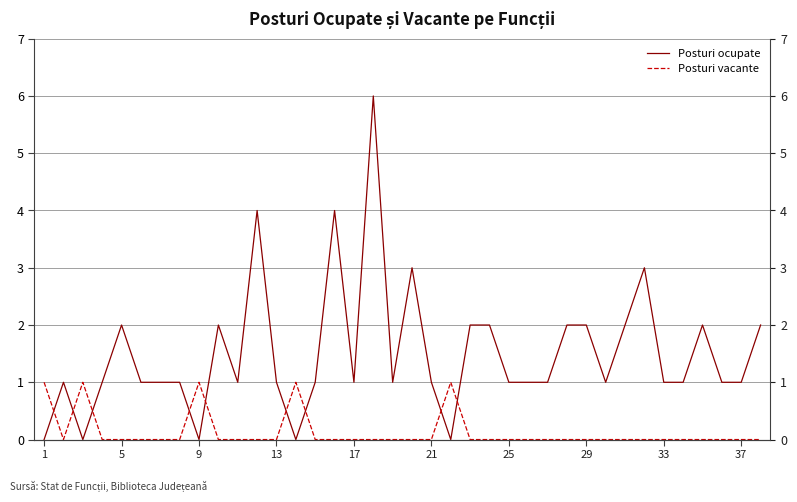

Is it true that Posturi ocupate equals 1 at 37?

False